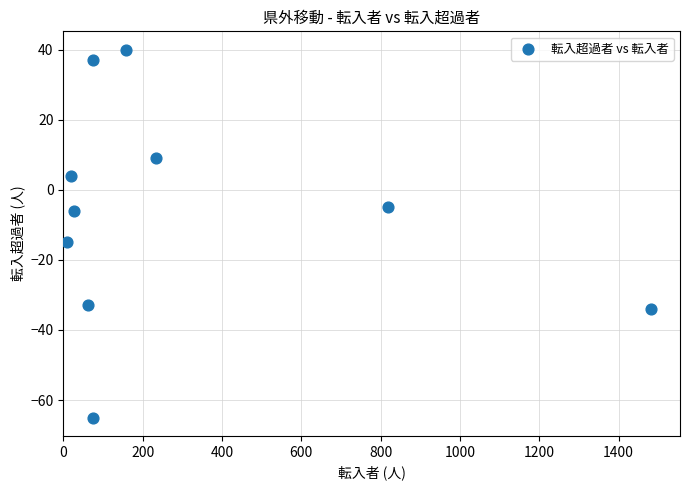

What Y value in the scatter plot is closest to -12?

-15